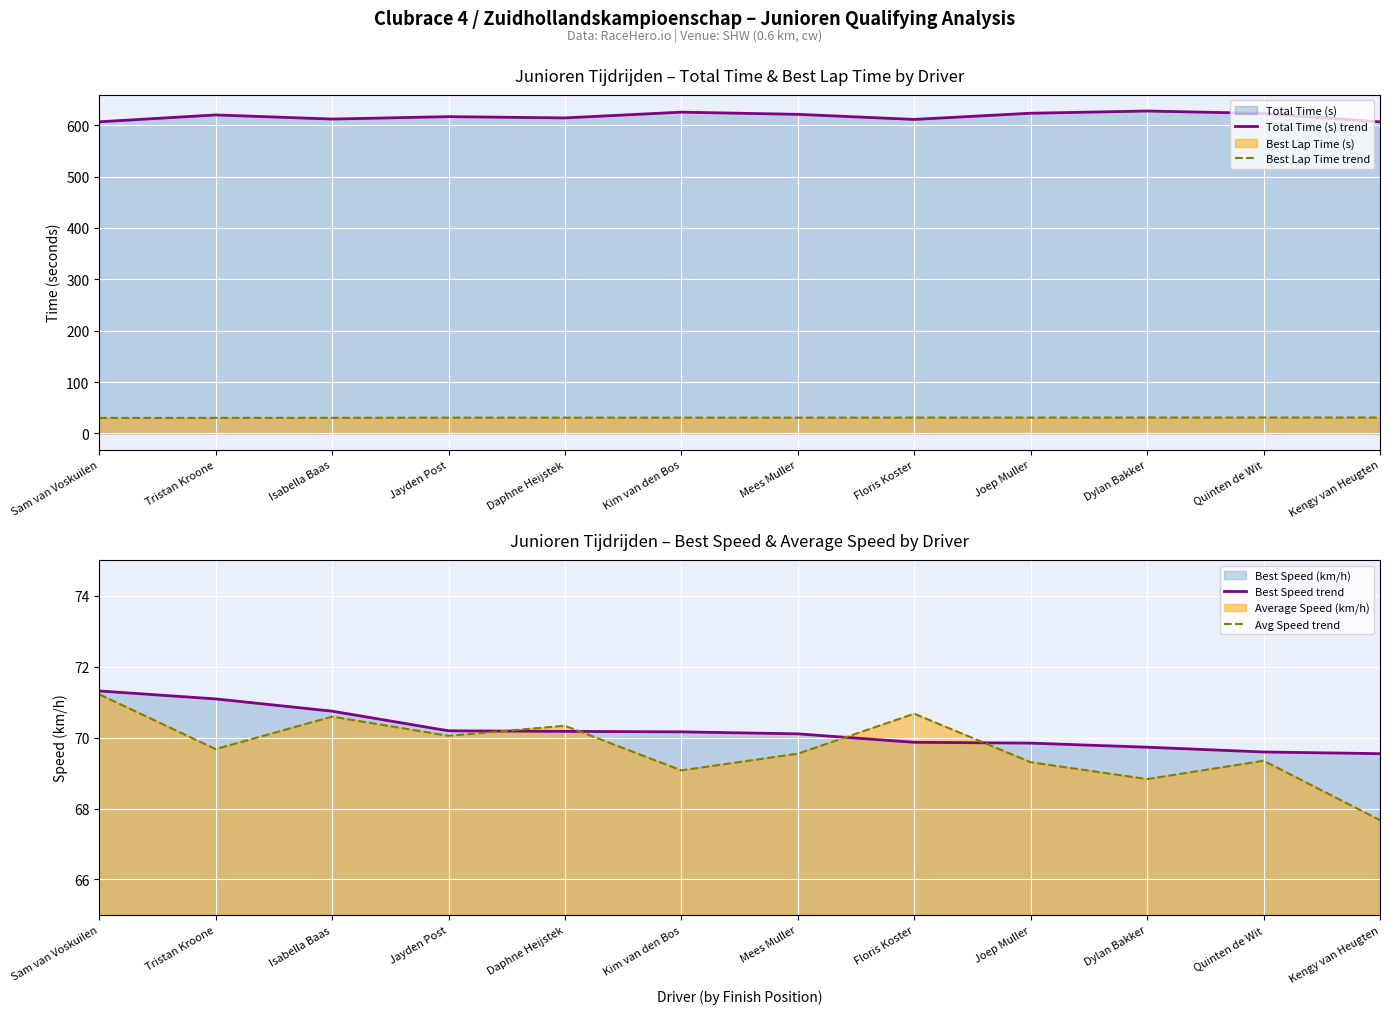

What is the difference between the Total Time (s) trend values at Isabella Baas and Tristan Kroone?

8.0